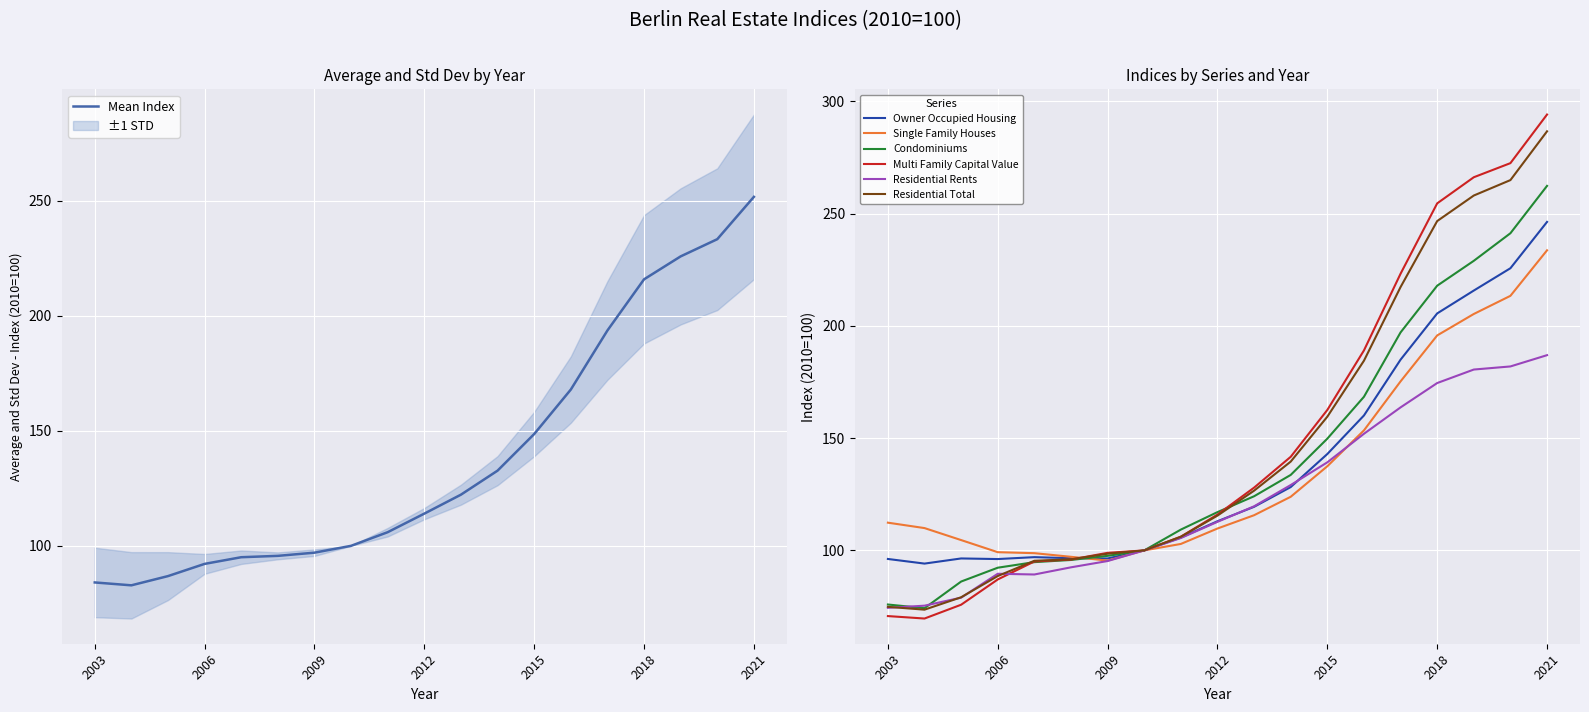

Rank the categories by Multi Family Capital Value value from highest to lowest.

2021, 2020, 2019, 2018, 2017, 2016, 2015, 2014, 2013, 2012, 2011, 2010, 2009, 2008, 2007, 2006, 2005, 2003, 2004